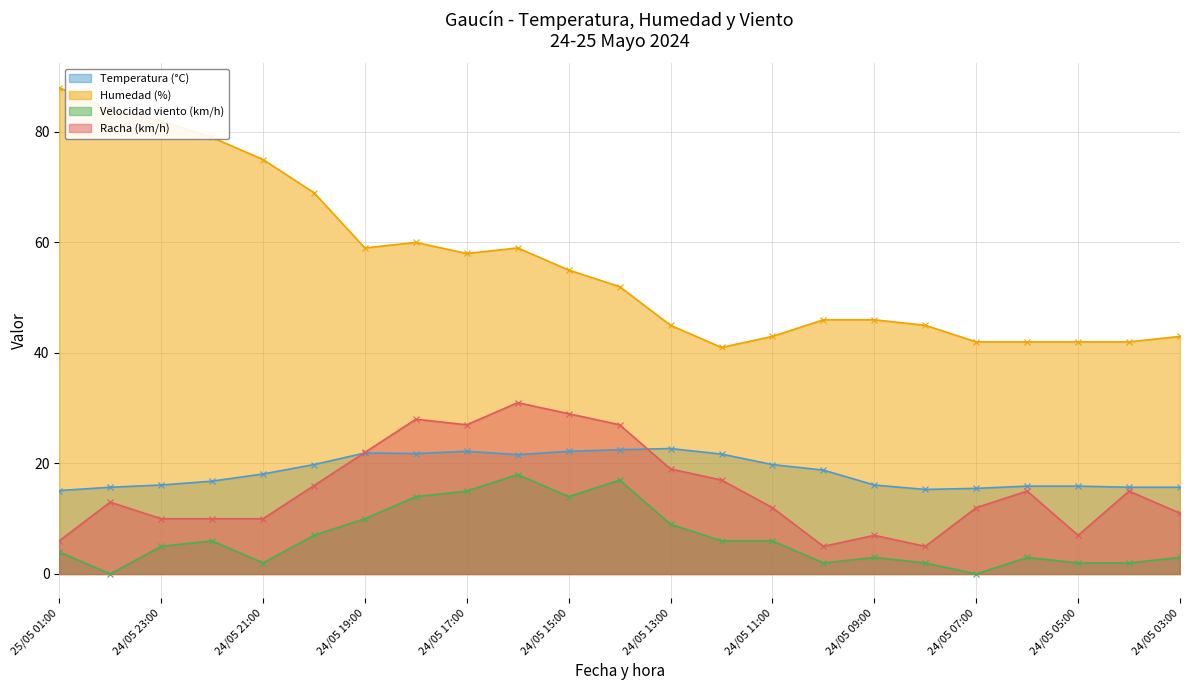

What is the sum of the Racha (km/h) values at 24/05 15:00 and 24/05 14:00?

56.0